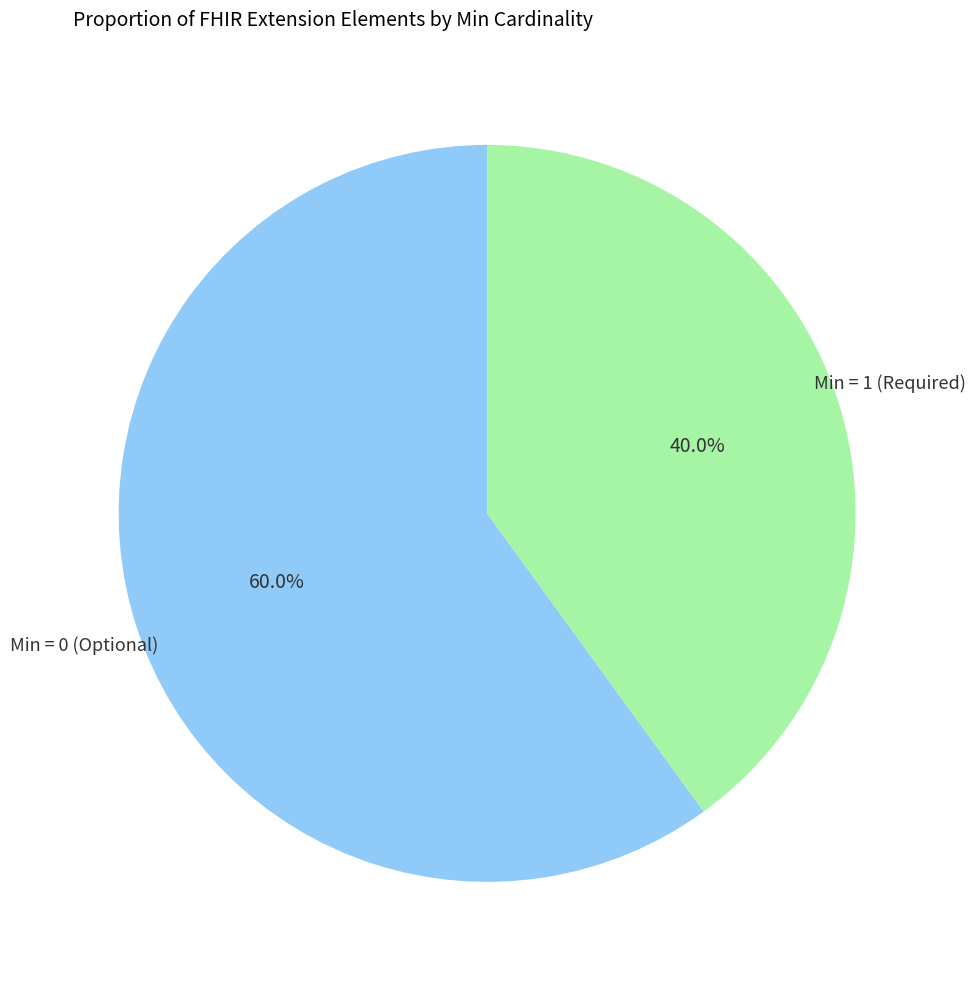

How many segments does this pie chart have?

2